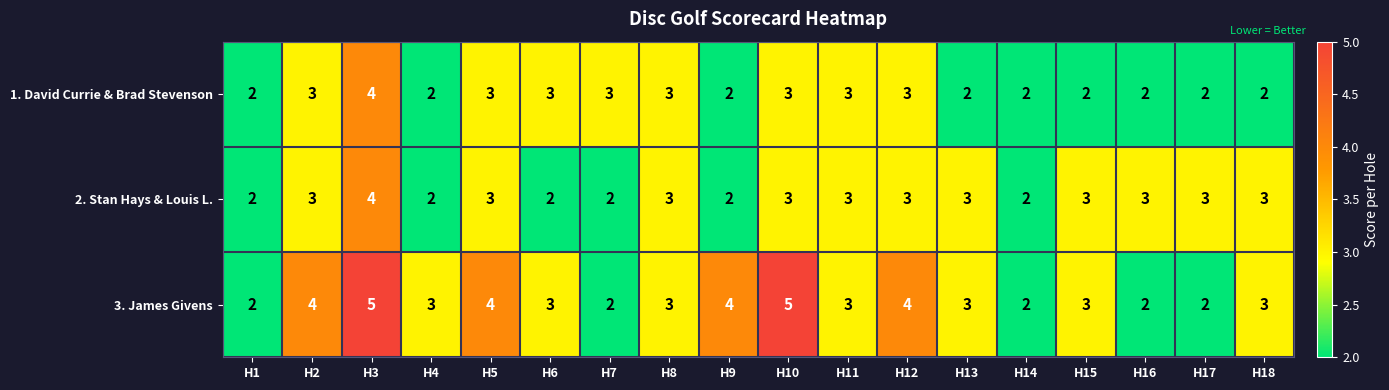

Which series has the largest total across all categories?

3. James Givens